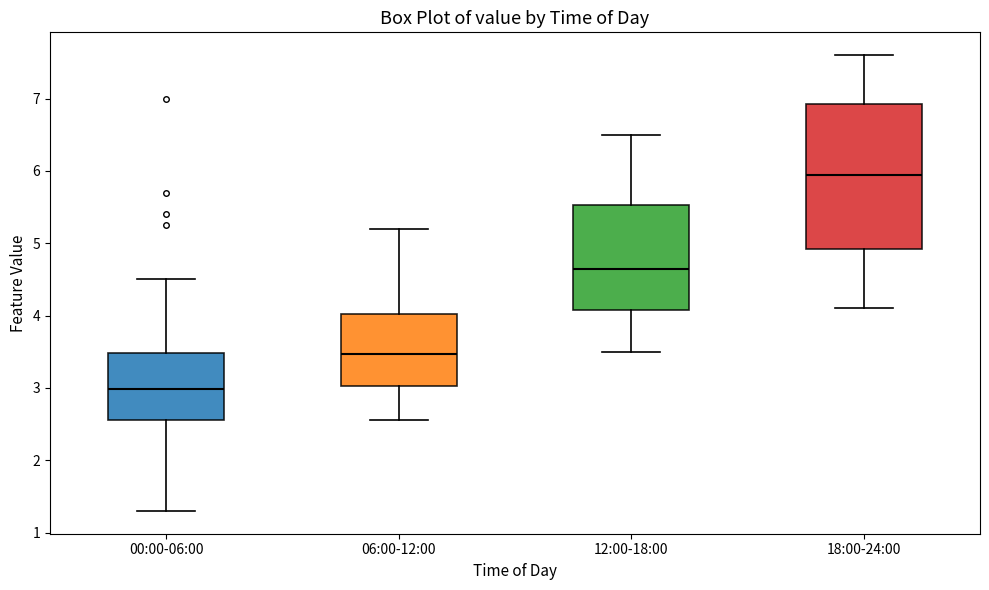

Reading left to right, read every box against the y-axis: the position of its median line, the range the box covers, and the ends of its whiskers. The values are not printed on the chart, so give them approximately, as read against the axis.

00:00-06:00: median 3.0, box 2.6 to 3.5, whiskers 1.3 to 4.5
06:00-12:00: median 3.5, box 3.0 to 4.0, whiskers 2.6 to 5.2
12:00-18:00: median 4.7, box 4.1 to 5.5, whiskers 3.5 to 6.5
18:00-24:00: median 6.0, box 4.9 to 6.9, whiskers 4.1 to 7.6